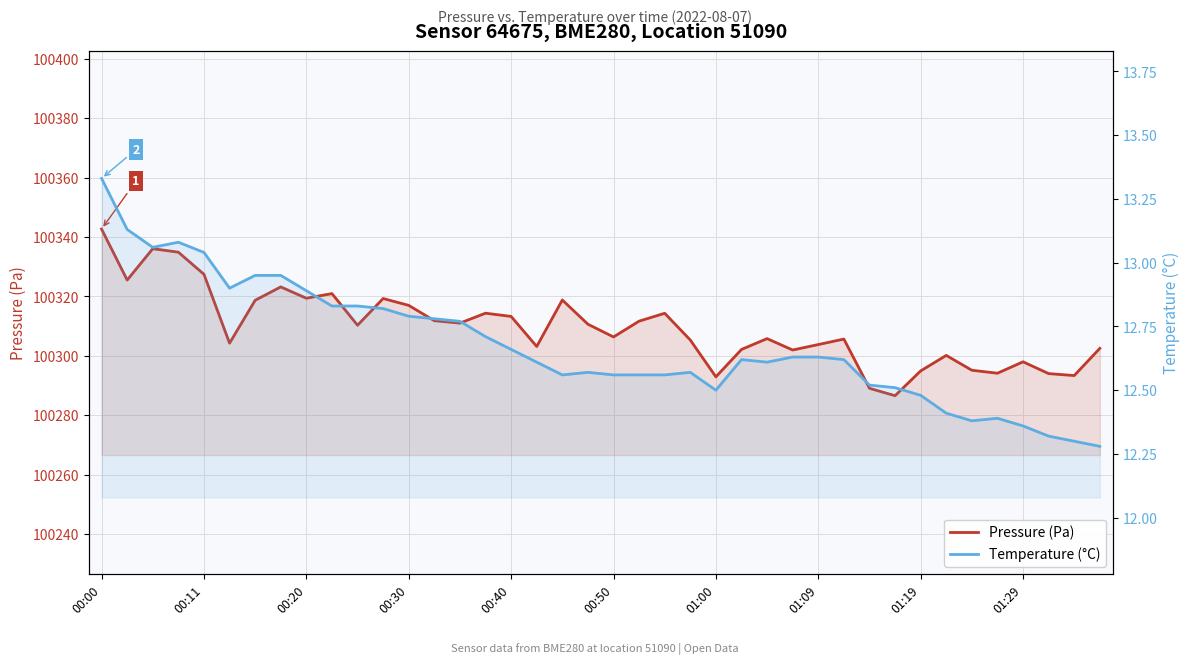

Which series has the largest total across all categories?

Pressure (Pa)